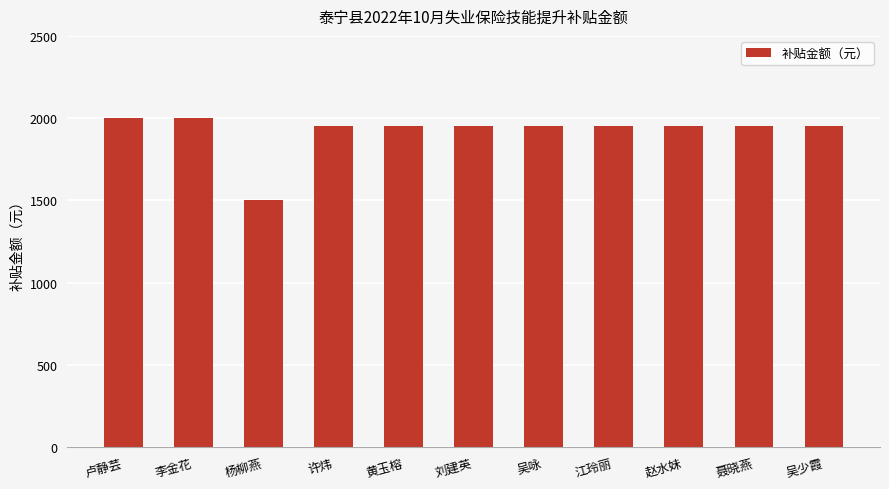

Approximately how many times larger is the value at 许炜 compared to 刘建英?

1.0